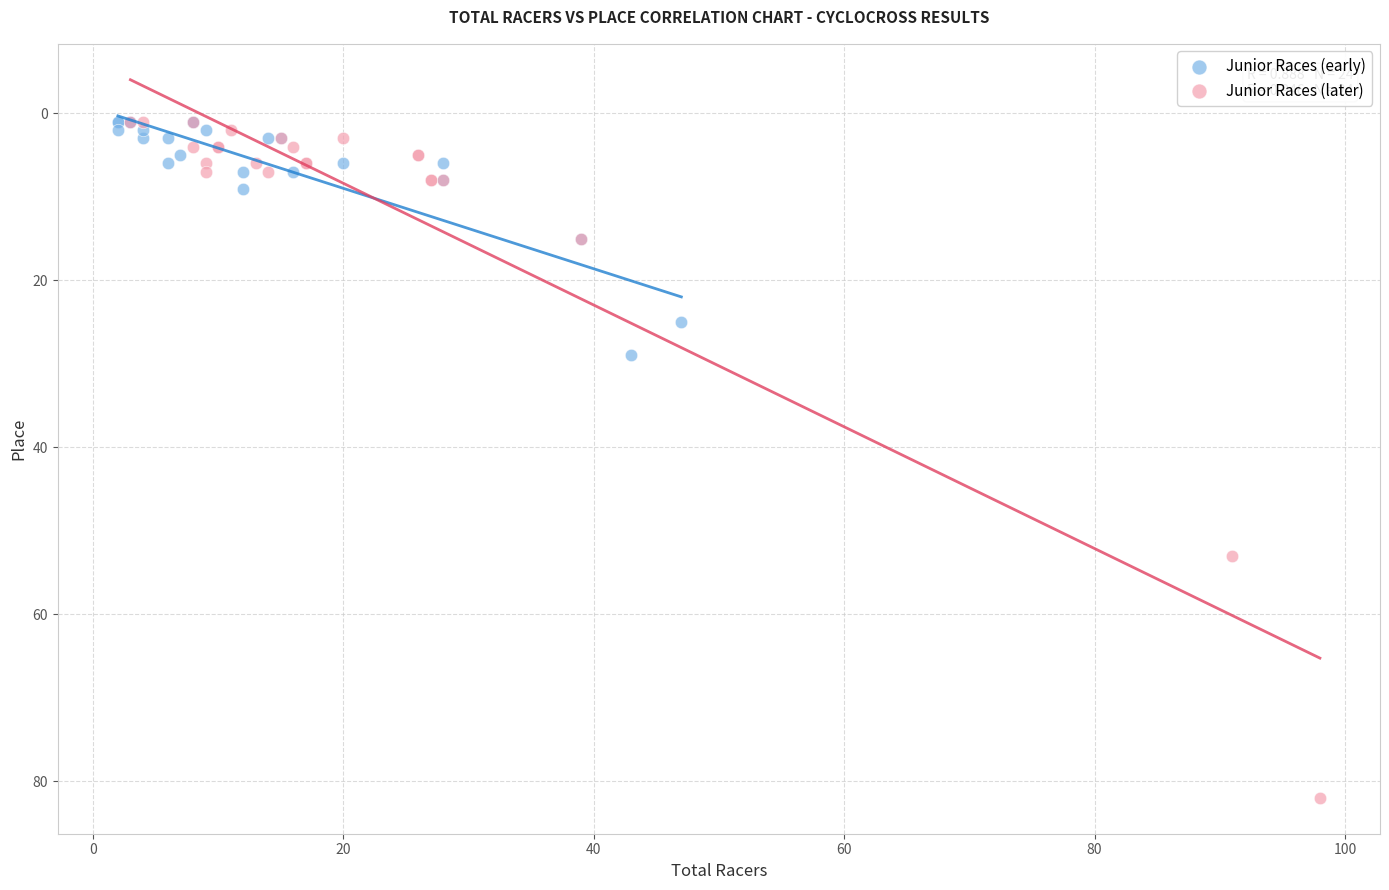

What are all the series names shown in the legend?

Junior Races (early), Junior Races (later)